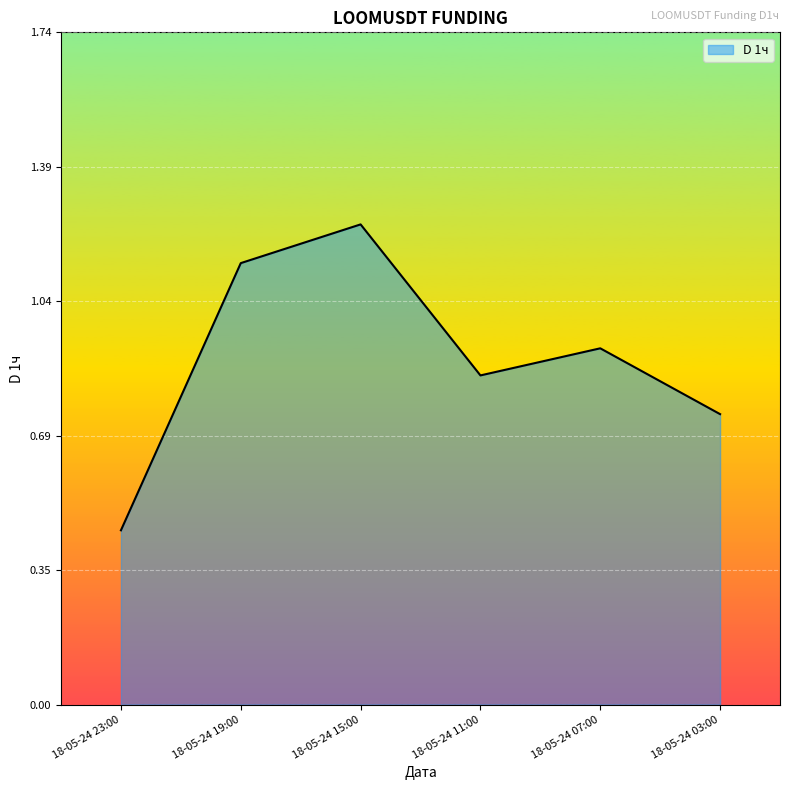

Between 18-05-24 11:00 and 18-05-24 15:00, which is larger?

18-05-24 15:00